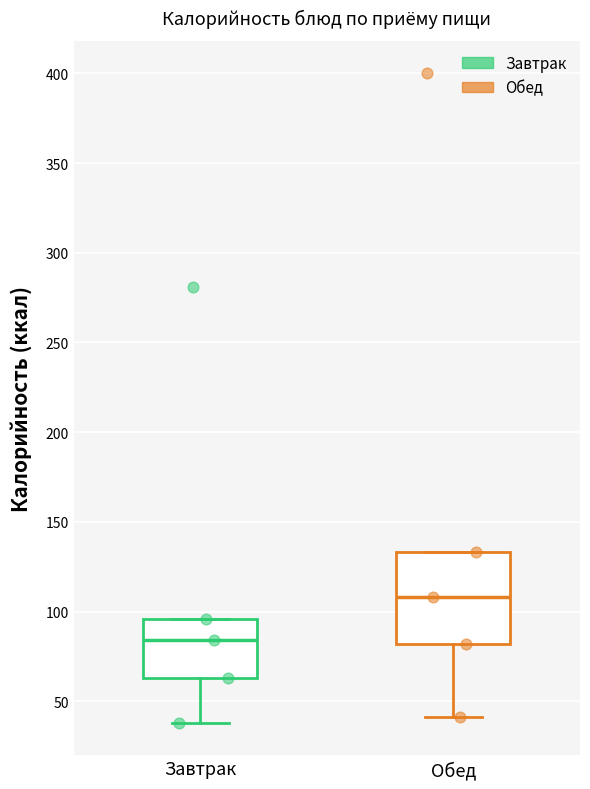

Reading left to right, read every box against the y-axis: the position of its median line, the range the box covers, and the ends of its whiskers. The values are not printed on the chart, so give them approximately, as read against the axis.

Завтрак: median 85, box 65 to 95, whiskers 40 to 95
Обед: median 110, box 80 to 135, whiskers 40 to 135